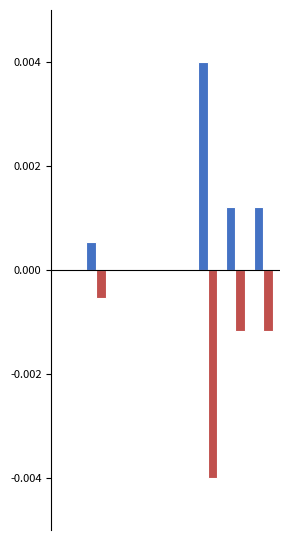

Does the chart contain stacked bars?

No